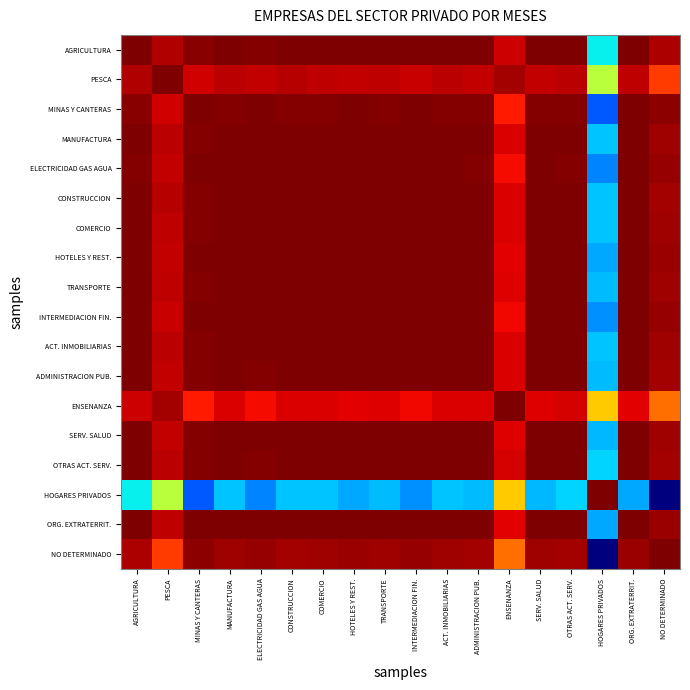

Reading left to right, list all the values displayed in this chart.

AGRICULTURA: AGRICULTURA=1.0	PESCA=1.0	MINAS Y CANTERAS=1.0	MANUFACTURA=1.0	ELECTRICIDAD GAS AGUA=1.0	CONSTRUCCION=1.0	COMERCIO=1.0	HOTELES Y REST.=1.0	TRANSPORTE=1.0	INTERMEDIACION FIN.=1.0	ACT. INMOBILIARIAS=1.0	ADMINISTRACION PUB.=1.0	ENSENANZA=1.0	SERV. SALUD=1.0	OTRAS ACT. SERV.=1.0	HOGARES PRIVADOS=1.0	ORG. EXTRATERRIT.=1.0	NO DETERMINADO=1.0
PESCA: AGRICULTURA=1.0	PESCA=1.0	MINAS Y CANTERAS=1.0	MANUFACTURA=1.0	ELECTRICIDAD GAS AGUA=1.0	CONSTRUCCION=1.0	COMERCIO=1.0	HOTELES Y REST.=1.0	TRANSPORTE=1.0	INTERMEDIACION FIN.=1.0	ACT. INMOBILIARIAS=1.0	ADMINISTRACION PUB.=1.0	ENSENANZA=1.0	SERV. SALUD=1.0	OTRAS ACT. SERV.=1.0	HOGARES PRIVADOS=1.0	ORG. EXTRATERRIT.=1.0	NO DETERMINADO=1.0
MINAS Y CANTERAS: AGRICULTURA=1.0	PESCA=1.0	MINAS Y CANTERAS=1.0	MANUFACTURA=1.0	ELECTRICIDAD GAS AGUA=1.0	CONSTRUCCION=1.0	COMERCIO=1.0	HOTELES Y REST.=1.0	TRANSPORTE=1.0	INTERMEDIACION FIN.=1.0	ACT. INMOBILIARIAS=1.0	ADMINISTRACION PUB.=1.0	ENSENANZA=1.0	SERV. SALUD=1.0	OTRAS ACT. SERV.=1.0	HOGARES PRIVADOS=1.0	ORG. EXTRATERRIT.=1.0	NO DETERMINADO=1.0
MANUFACTURA: AGRICULTURA=1.0	PESCA=1.0	MINAS Y CANTERAS=1.0	MANUFACTURA=1.0	ELECTRICIDAD GAS AGUA=1.0	CONSTRUCCION=1.0	COMERCIO=1.0	HOTELES Y REST.=1.0	TRANSPORTE=1.0	INTERMEDIACION FIN.=1.0	ACT. INMOBILIARIAS=1.0	ADMINISTRACION PUB.=1.0	ENSENANZA=1.0	SERV. SALUD=1.0	OTRAS ACT. SERV.=1.0	HOGARES PRIVADOS=1.0	ORG. EXTRATERRIT.=1.0	NO DETERMINADO=1.0
ELECTRICIDAD GAS AGUA: AGRICULTURA=1.0	PESCA=1.0	MINAS Y CANTERAS=1.0	MANUFACTURA=1.0	ELECTRICIDAD GAS AGUA=1.0	CONSTRUCCION=1.0	COMERCIO=1.0	HOTELES Y REST.=1.0	TRANSPORTE=1.0	INTERMEDIACION FIN.=1.0	ACT. INMOBILIARIAS=1.0	ADMINISTRACION PUB.=1.0	ENSENANZA=1.0	SERV. SALUD=1.0	OTRAS ACT. SERV.=1.0	HOGARES PRIVADOS=1.0	ORG. EXTRATERRIT.=1.0	NO DETERMINADO=1.0
CONSTRUCCION: AGRICULTURA=1.0	PESCA=1.0	MINAS Y CANTERAS=1.0	MANUFACTURA=1.0	ELECTRICIDAD GAS AGUA=1.0	CONSTRUCCION=1.0	COMERCIO=1.0	HOTELES Y REST.=1.0	TRANSPORTE=1.0	INTERMEDIACION FIN.=1.0	ACT. INMOBILIARIAS=1.0	ADMINISTRACION PUB.=1.0	ENSENANZA=1.0	SERV. SALUD=1.0	OTRAS ACT. SERV.=1.0	HOGARES PRIVADOS=1.0	ORG. EXTRATERRIT.=1.0	NO DETERMINADO=1.0
COMERCIO: AGRICULTURA=1.0	PESCA=1.0	MINAS Y CANTERAS=1.0	MANUFACTURA=1.0	ELECTRICIDAD GAS AGUA=1.0	CONSTRUCCION=1.0	COMERCIO=1.0	HOTELES Y REST.=1.0	TRANSPORTE=1.0	INTERMEDIACION FIN.=1.0	ACT. INMOBILIARIAS=1.0	ADMINISTRACION PUB.=1.0	ENSENANZA=1.0	SERV. SALUD=1.0	OTRAS ACT. SERV.=1.0	HOGARES PRIVADOS=1.0	ORG. EXTRATERRIT.=1.0	NO DETERMINADO=1.0
HOTELES Y REST.: AGRICULTURA=1.0	PESCA=1.0	MINAS Y CANTERAS=1.0	MANUFACTURA=1.0	ELECTRICIDAD GAS AGUA=1.0	CONSTRUCCION=1.0	COMERCIO=1.0	HOTELES Y REST.=1.0	TRANSPORTE=1.0	INTERMEDIACION FIN.=1.0	ACT. INMOBILIARIAS=1.0	ADMINISTRACION PUB.=1.0	ENSENANZA=1.0	SERV. SALUD=1.0	OTRAS ACT. SERV.=1.0	HOGARES PRIVADOS=1.0	ORG. EXTRATERRIT.=1.0	NO DETERMINADO=1.0
TRANSPORTE: AGRICULTURA=1.0	PESCA=1.0	MINAS Y CANTERAS=1.0	MANUFACTURA=1.0	ELECTRICIDAD GAS AGUA=1.0	CONSTRUCCION=1.0	COMERCIO=1.0	HOTELES Y REST.=1.0	TRANSPORTE=1.0	INTERMEDIACION FIN.=1.0	ACT. INMOBILIARIAS=1.0	ADMINISTRACION PUB.=1.0	ENSENANZA=1.0	SERV. SALUD=1.0	OTRAS ACT. SERV.=1.0	HOGARES PRIVADOS=1.0	ORG. EXTRATERRIT.=1.0	NO DETERMINADO=1.0
INTERMEDIACION FIN.: AGRICULTURA=1.0	PESCA=1.0	MINAS Y CANTERAS=1.0	MANUFACTURA=1.0	ELECTRICIDAD GAS AGUA=1.0	CONSTRUCCION=1.0	COMERCIO=1.0	HOTELES Y REST.=1.0	TRANSPORTE=1.0	INTERMEDIACION FIN.=1.0	ACT. INMOBILIARIAS=1.0	ADMINISTRACION PUB.=1.0	ENSENANZA=1.0	SERV. SALUD=1.0	OTRAS ACT. SERV.=1.0	HOGARES PRIVADOS=1.0	ORG. EXTRATERRIT.=1.0	NO DETERMINADO=1.0
ACT. INMOBILIARIAS: AGRICULTURA=1.0	PESCA=1.0	MINAS Y CANTERAS=1.0	MANUFACTURA=1.0	ELECTRICIDAD GAS AGUA=1.0	CONSTRUCCION=1.0	COMERCIO=1.0	HOTELES Y REST.=1.0	TRANSPORTE=1.0	INTERMEDIACION FIN.=1.0	ACT. INMOBILIARIAS=1.0	ADMINISTRACION PUB.=1.0	ENSENANZA=1.0	SERV. SALUD=1.0	OTRAS ACT. SERV.=1.0	HOGARES PRIVADOS=1.0	ORG. EXTRATERRIT.=1.0	NO DETERMINADO=1.0
ADMINISTRACION PUB.: AGRICULTURA=1.0	PESCA=1.0	MINAS Y CANTERAS=1.0	MANUFACTURA=1.0	ELECTRICIDAD GAS AGUA=1.0	CONSTRUCCION=1.0	COMERCIO=1.0	HOTELES Y REST.=1.0	TRANSPORTE=1.0	INTERMEDIACION FIN.=1.0	ACT. INMOBILIARIAS=1.0	ADMINISTRACION PUB.=1.0	ENSENANZA=1.0	SERV. SALUD=1.0	OTRAS ACT. SERV.=1.0	HOGARES PRIVADOS=1.0	ORG. EXTRATERRIT.=1.0	NO DETERMINADO=1.0
ENSENANZA: AGRICULTURA=1.0	PESCA=1.0	MINAS Y CANTERAS=1.0	MANUFACTURA=1.0	ELECTRICIDAD GAS AGUA=1.0	CONSTRUCCION=1.0	COMERCIO=1.0	HOTELES Y REST.=1.0	TRANSPORTE=1.0	INTERMEDIACION FIN.=1.0	ACT. INMOBILIARIAS=1.0	ADMINISTRACION PUB.=1.0	ENSENANZA=1.0	SERV. SALUD=1.0	OTRAS ACT. SERV.=1.0	HOGARES PRIVADOS=1.0	ORG. EXTRATERRIT.=1.0	NO DETERMINADO=1.0
SERV. SALUD: AGRICULTURA=1.0	PESCA=1.0	MINAS Y CANTERAS=1.0	MANUFACTURA=1.0	ELECTRICIDAD GAS AGUA=1.0	CONSTRUCCION=1.0	COMERCIO=1.0	HOTELES Y REST.=1.0	TRANSPORTE=1.0	INTERMEDIACION FIN.=1.0	ACT. INMOBILIARIAS=1.0	ADMINISTRACION PUB.=1.0	ENSENANZA=1.0	SERV. SALUD=1.0	OTRAS ACT. SERV.=1.0	HOGARES PRIVADOS=1.0	ORG. EXTRATERRIT.=1.0	NO DETERMINADO=1.0
OTRAS ACT. SERV.: AGRICULTURA=1.0	PESCA=1.0	MINAS Y CANTERAS=1.0	MANUFACTURA=1.0	ELECTRICIDAD GAS AGUA=1.0	CONSTRUCCION=1.0	COMERCIO=1.0	HOTELES Y REST.=1.0	TRANSPORTE=1.0	INTERMEDIACION FIN.=1.0	ACT. INMOBILIARIAS=1.0	ADMINISTRACION PUB.=1.0	ENSENANZA=1.0	SERV. SALUD=1.0	OTRAS ACT. SERV.=1.0	HOGARES PRIVADOS=1.0	ORG. EXTRATERRIT.=1.0	NO DETERMINADO=1.0
HOGARES PRIVADOS: AGRICULTURA=1.0	PESCA=1.0	MINAS Y CANTERAS=1.0	MANUFACTURA=1.0	ELECTRICIDAD GAS AGUA=1.0	CONSTRUCCION=1.0	COMERCIO=1.0	HOTELES Y REST.=1.0	TRANSPORTE=1.0	INTERMEDIACION FIN.=1.0	ACT. INMOBILIARIAS=1.0	ADMINISTRACION PUB.=1.0	ENSENANZA=1.0	SERV. SALUD=1.0	OTRAS ACT. SERV.=1.0	HOGARES PRIVADOS=1.0	ORG. EXTRATERRIT.=1.0	NO DETERMINADO=1.0
ORG. EXTRATERRIT.: AGRICULTURA=1.0	PESCA=1.0	MINAS Y CANTERAS=1.0	MANUFACTURA=1.0	ELECTRICIDAD GAS AGUA=1.0	CONSTRUCCION=1.0	COMERCIO=1.0	HOTELES Y REST.=1.0	TRANSPORTE=1.0	INTERMEDIACION FIN.=1.0	ACT. INMOBILIARIAS=1.0	ADMINISTRACION PUB.=1.0	ENSENANZA=1.0	SERV. SALUD=1.0	OTRAS ACT. SERV.=1.0	HOGARES PRIVADOS=1.0	ORG. EXTRATERRIT.=1.0	NO DETERMINADO=1.0
NO DETERMINADO: AGRICULTURA=1.0	PESCA=1.0	MINAS Y CANTERAS=1.0	MANUFACTURA=1.0	ELECTRICIDAD GAS AGUA=1.0	CONSTRUCCION=1.0	COMERCIO=1.0	HOTELES Y REST.=1.0	TRANSPORTE=1.0	INTERMEDIACION FIN.=1.0	ACT. INMOBILIARIAS=1.0	ADMINISTRACION PUB.=1.0	ENSENANZA=1.0	SERV. SALUD=1.0	OTRAS ACT. SERV.=1.0	HOGARES PRIVADOS=1.0	ORG. EXTRATERRIT.=1.0	NO DETERMINADO=1.0